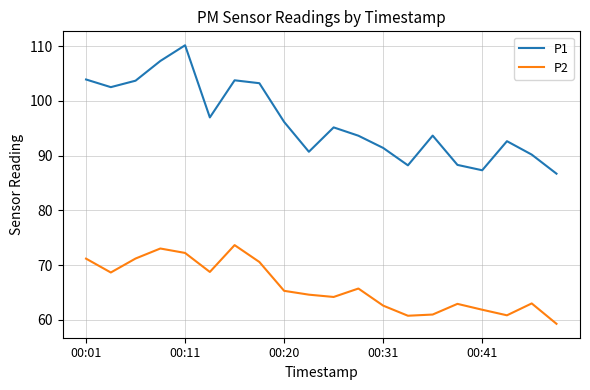

Which series has the largest range (max minus min)?

P1